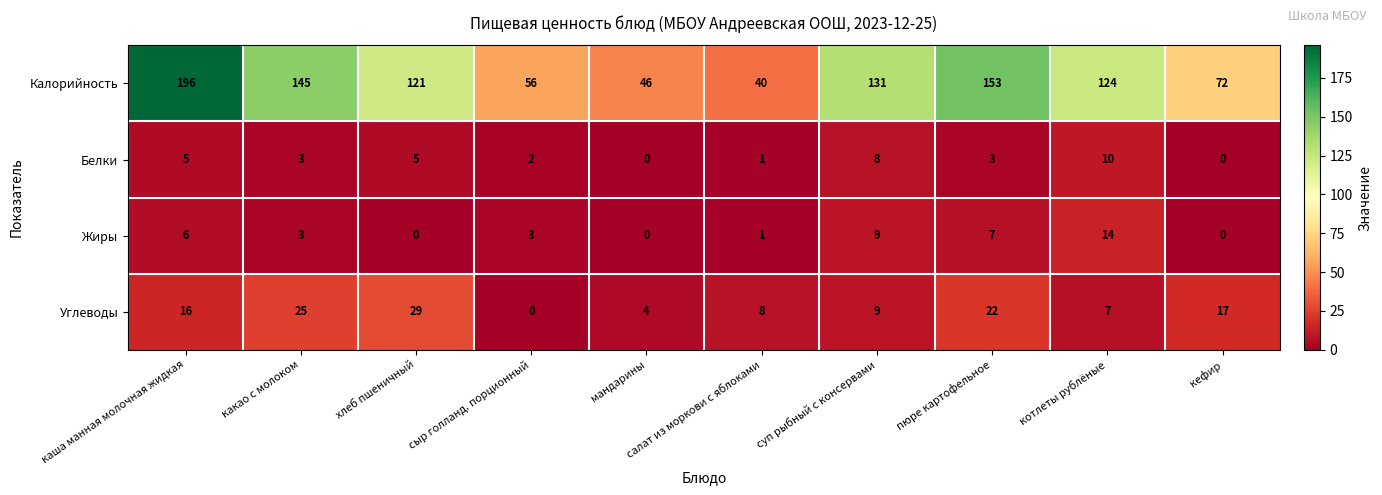

At каша манная молочная жидкая, list the series in order from smallest to largest.

Белки, Жиры, Углеводы, Калорийность